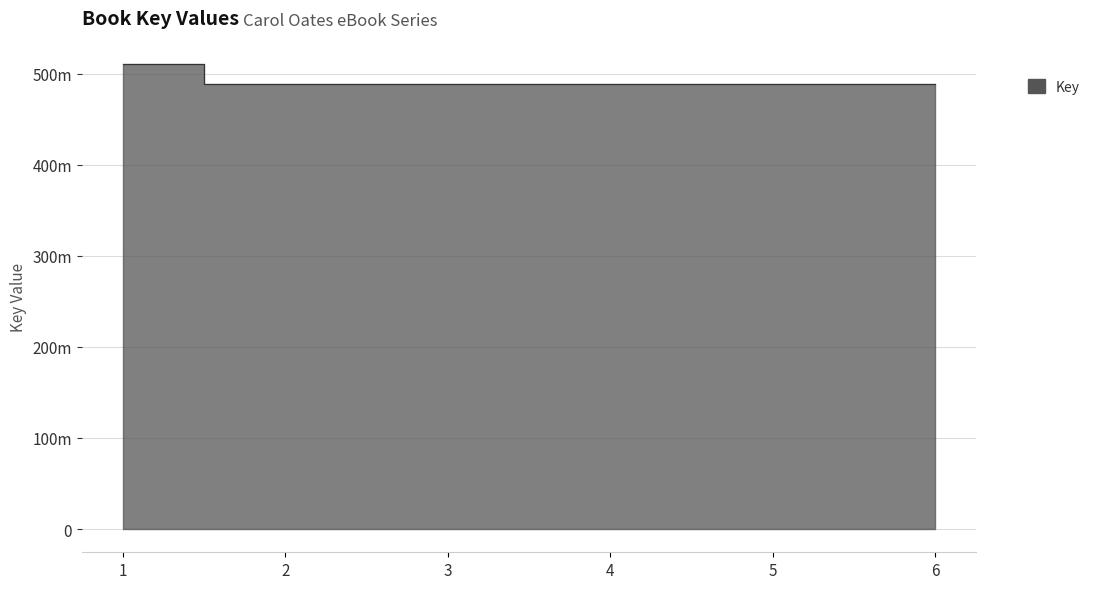

Is it true that the value at 3 is 767032688?

False